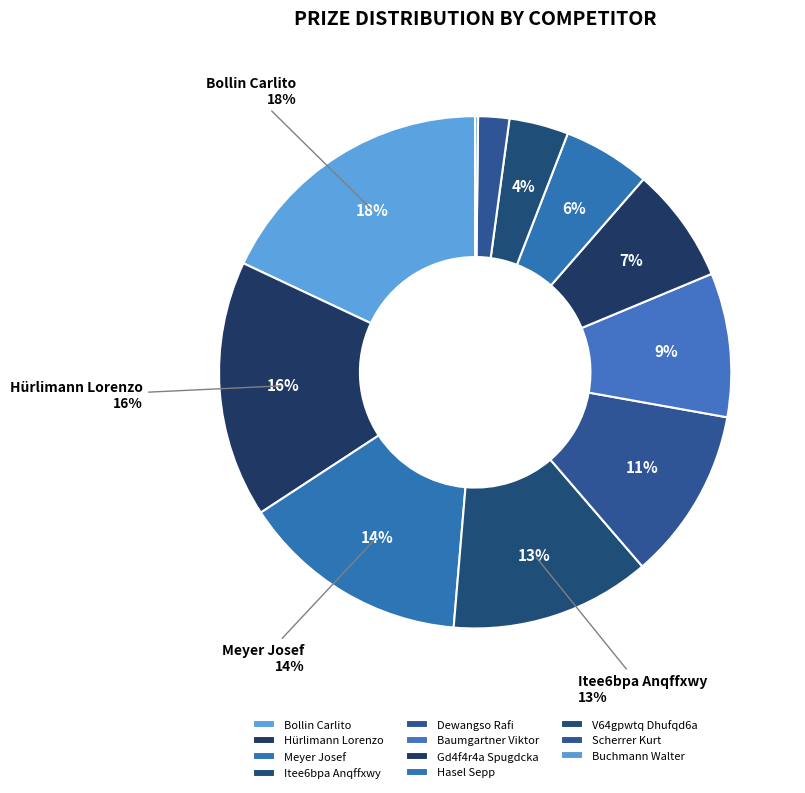

To the nearest percent, what portion does Meyer Josef represent?

14%